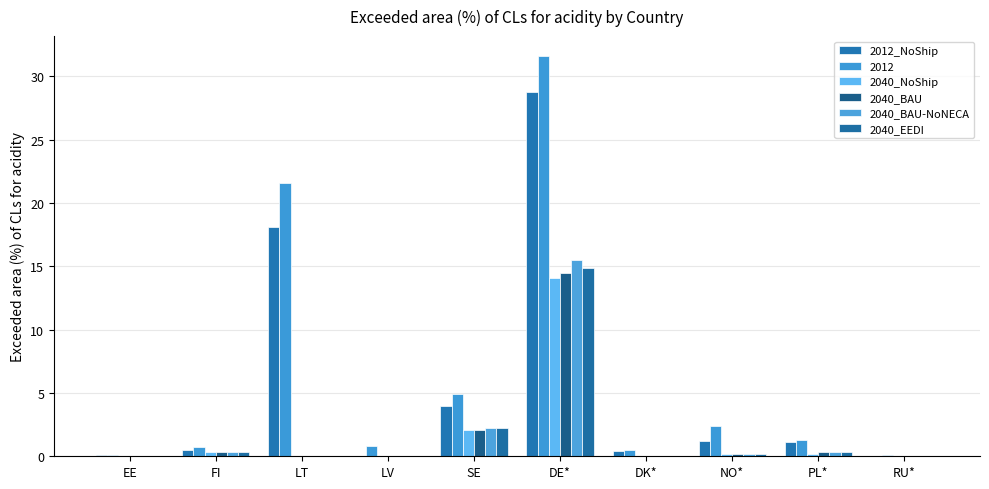

List the labels in order of 2040_BAU value, smallest first.

EE, LT, LV, DK*, RU*, NO*, FI, PL*, SE, DE*